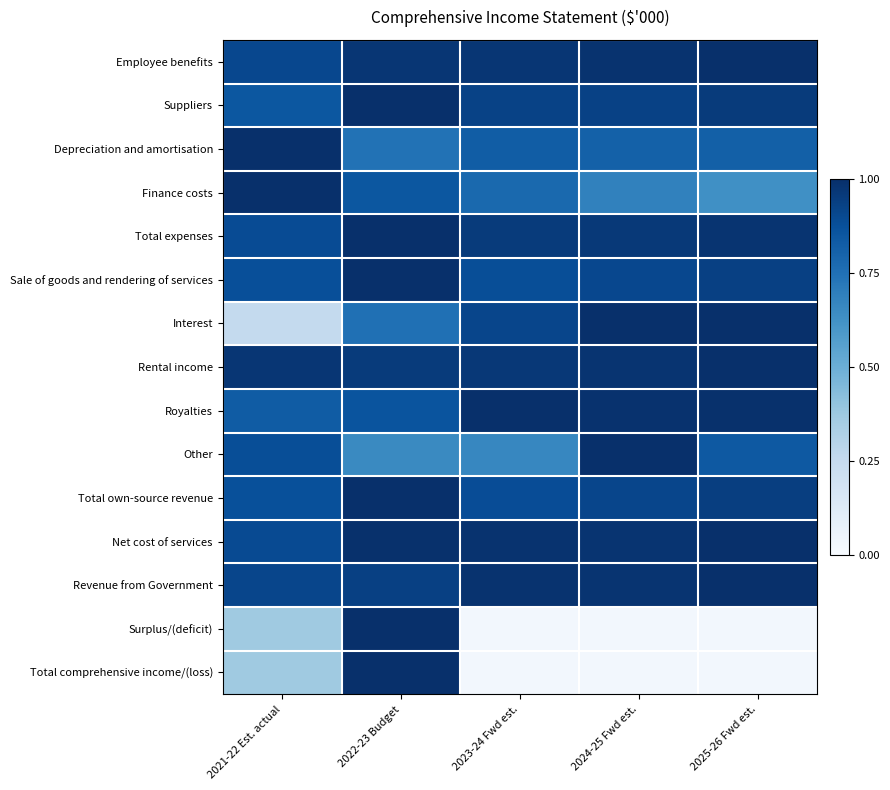

Reading left to right, list all the values displayed in this chart.

Employee benefits: 2021-22 Est. actual=0.9	2022-23 Budget=1.0	2023-24 Fwd est.=1.0	2024-25 Fwd est.=1.0	2025-26 Fwd est.=1.0
Suppliers: 2021-22 Est. actual=0.8	2022-23 Budget=1.0	2023-24 Fwd est.=0.9	2024-25 Fwd est.=0.9	2025-26 Fwd est.=1.0
Depreciation and amortisation: 2021-22 Est. actual=1.0	2022-23 Budget=0.7	2023-24 Fwd est.=0.8	2024-25 Fwd est.=0.8	2025-26 Fwd est.=0.8
Finance costs: 2021-22 Est. actual=1.0	2022-23 Budget=0.9	2023-24 Fwd est.=0.8	2024-25 Fwd est.=0.7	2025-26 Fwd est.=0.6
Total expenses: 2021-22 Est. actual=0.9	2022-23 Budget=1.0	2023-24 Fwd est.=1.0	2024-25 Fwd est.=1.0	2025-26 Fwd est.=1.0
Sale of goods and rendering of services: 2021-22 Est. actual=0.9	2022-23 Budget=1.0	2023-24 Fwd est.=0.9	2024-25 Fwd est.=0.9	2025-26 Fwd est.=0.9
Interest: 2021-22 Est. actual=0.3	2022-23 Budget=0.8	2023-24 Fwd est.=0.9	2024-25 Fwd est.=1.0	2025-26 Fwd est.=1.0
Rental income: 2021-22 Est. actual=1.0	2022-23 Budget=1.0	2023-24 Fwd est.=1.0	2024-25 Fwd est.=1.0	2025-26 Fwd est.=1.0
Royalties: 2021-22 Est. actual=0.8	2022-23 Budget=0.9	2023-24 Fwd est.=1.0	2024-25 Fwd est.=1.0	2025-26 Fwd est.=1.0
Other: 2021-22 Est. actual=0.9	2022-23 Budget=0.7	2023-24 Fwd est.=0.7	2024-25 Fwd est.=1.0	2025-26 Fwd est.=0.8
Total own-source revenue: 2021-22 Est. actual=0.9	2022-23 Budget=1.0	2023-24 Fwd est.=0.9	2024-25 Fwd est.=0.9	2025-26 Fwd est.=0.9
Net cost of services: 2021-22 Est. actual=0.9	2022-23 Budget=1.0	2023-24 Fwd est.=1.0	2024-25 Fwd est.=1.0	2025-26 Fwd est.=1.0
Revenue from Government: 2021-22 Est. actual=0.9	2022-23 Budget=0.9	2023-24 Fwd est.=1.0	2024-25 Fwd est.=1.0	2025-26 Fwd est.=1.0
Surplus/(deficit): 2021-22 Est. actual=0.4	2022-23 Budget=1.0	2023-24 Fwd est.=0.0	2024-25 Fwd est.=0.0	2025-26 Fwd est.=0.0
Total comprehensive income/(loss): 2021-22 Est. actual=0.4	2022-23 Budget=1.0	2023-24 Fwd est.=0.0	2024-25 Fwd est.=0.0	2025-26 Fwd est.=0.0